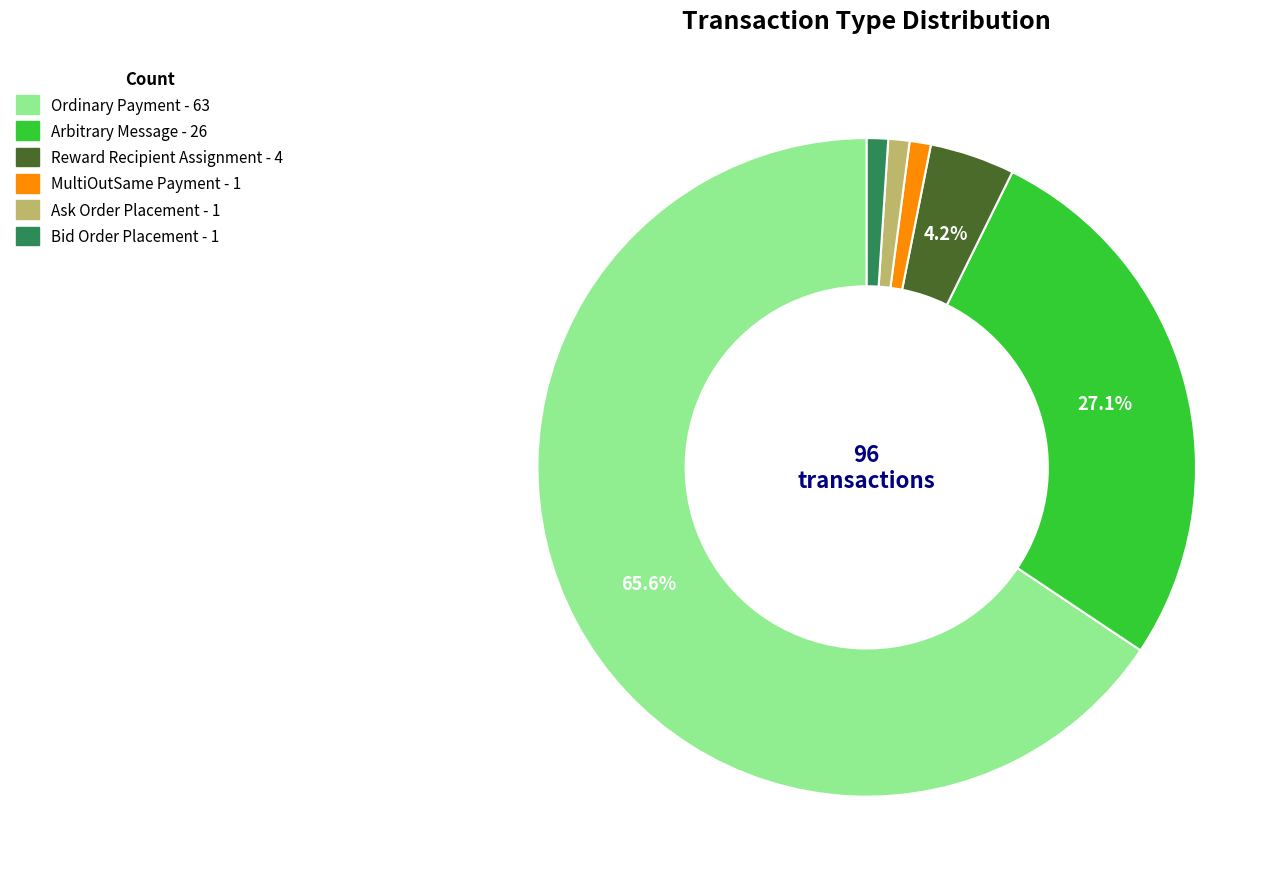

What portion of the pie excludes Arbitrary Message?

72.9%